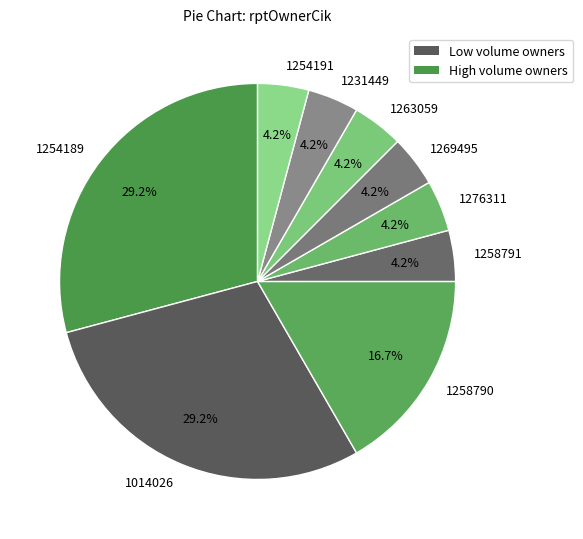

To the nearest percent, what percentage of the pie is 1254189?

29%